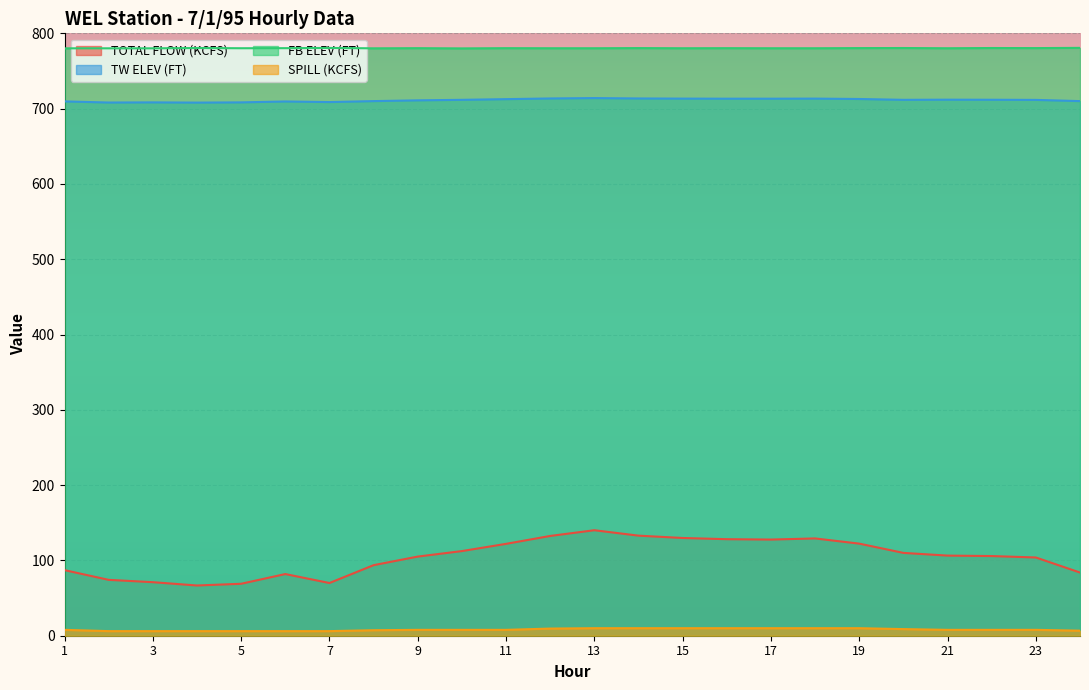

What is the minimum value shown in the chart?

6.1